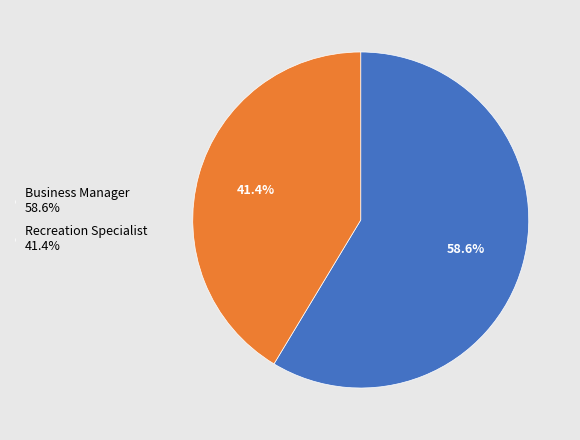

Between Recreation Specialist 41.4% and Business Manager 58.6%, which is larger?

Business Manager 58.6%